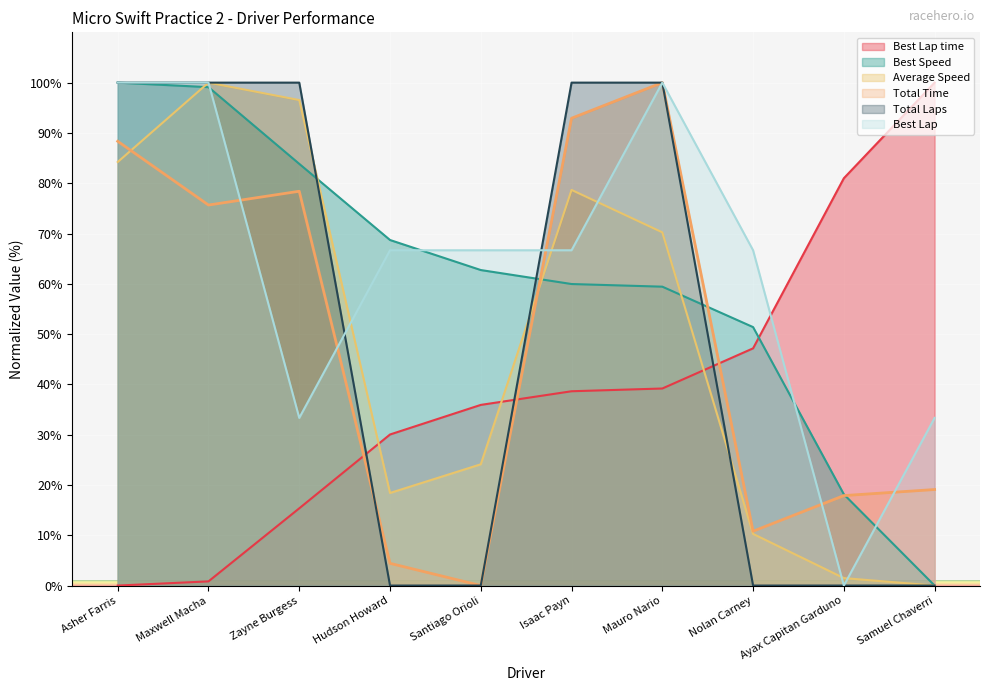

At which label does Best Lap first exceed 66?

Asher Farris